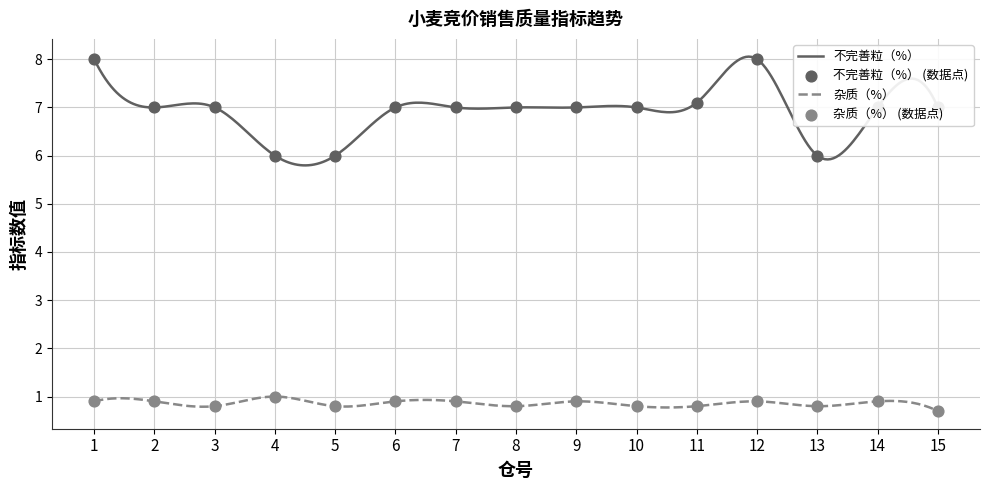

Which series reaches the maximum Y coordinate?

不完善粒（%）